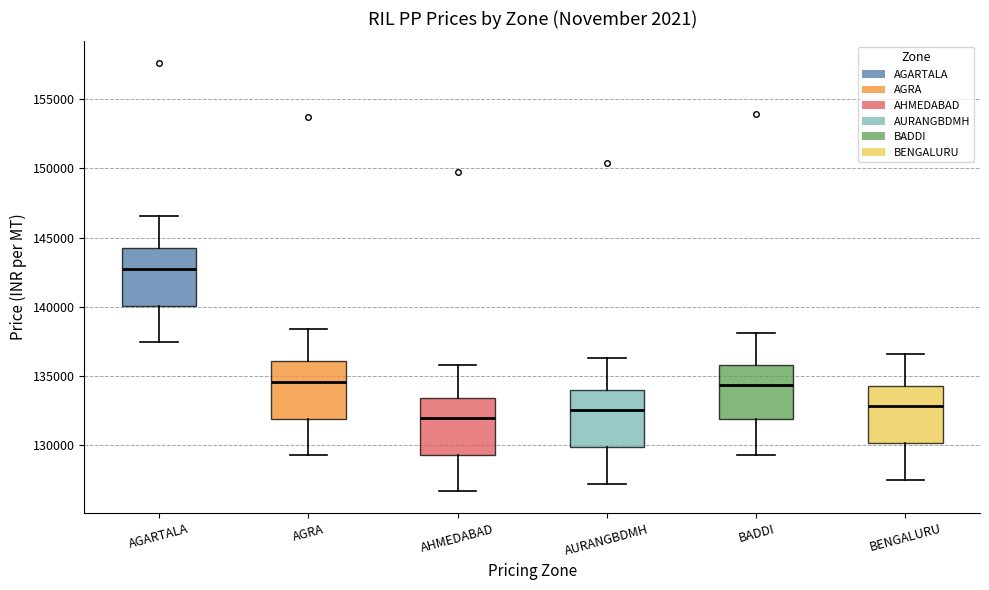

Which box has the highest median line?

AGARTALA